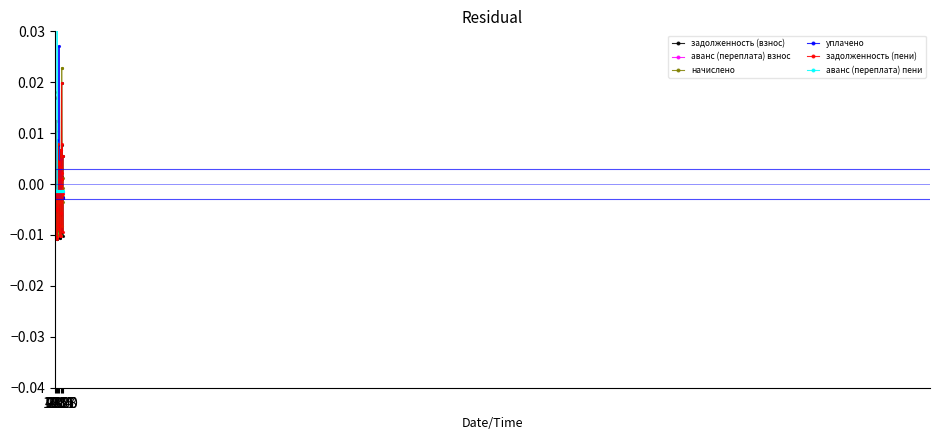

How many categories are shown in the chart?

34